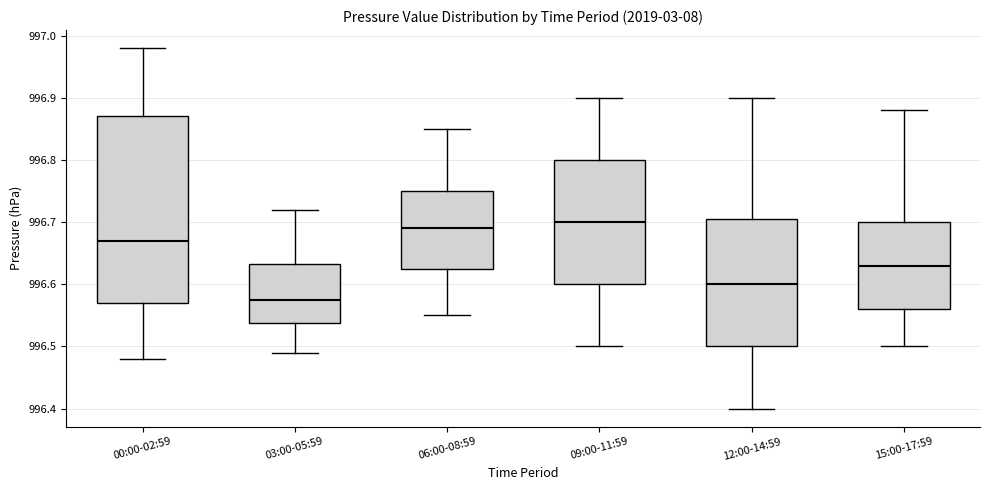

Which box is the tallest, from its lower edge to its upper edge?

00:00-02:59